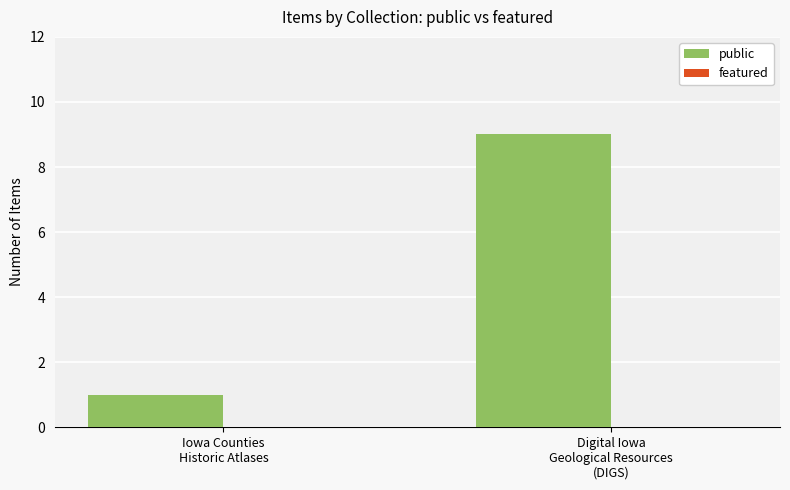

Reading right to left, what are all the values shown in this chart?

9	1